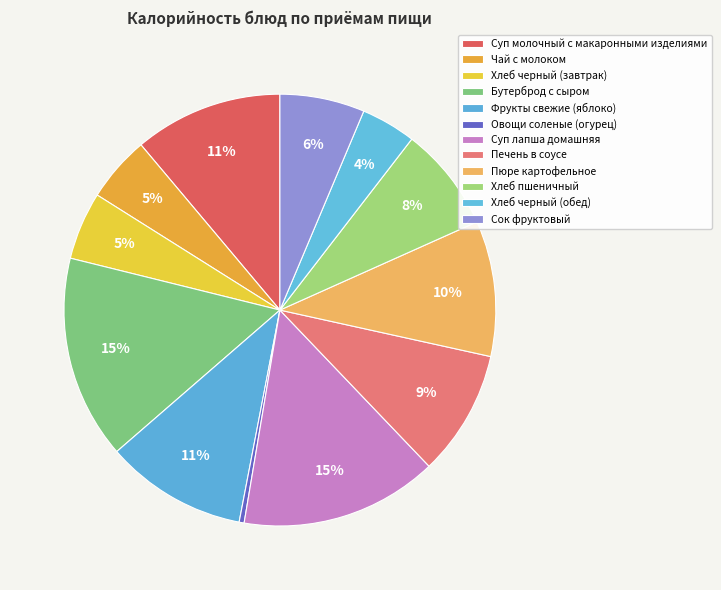

What is the largest slice in the pie chart?

Бутерброд с сыром